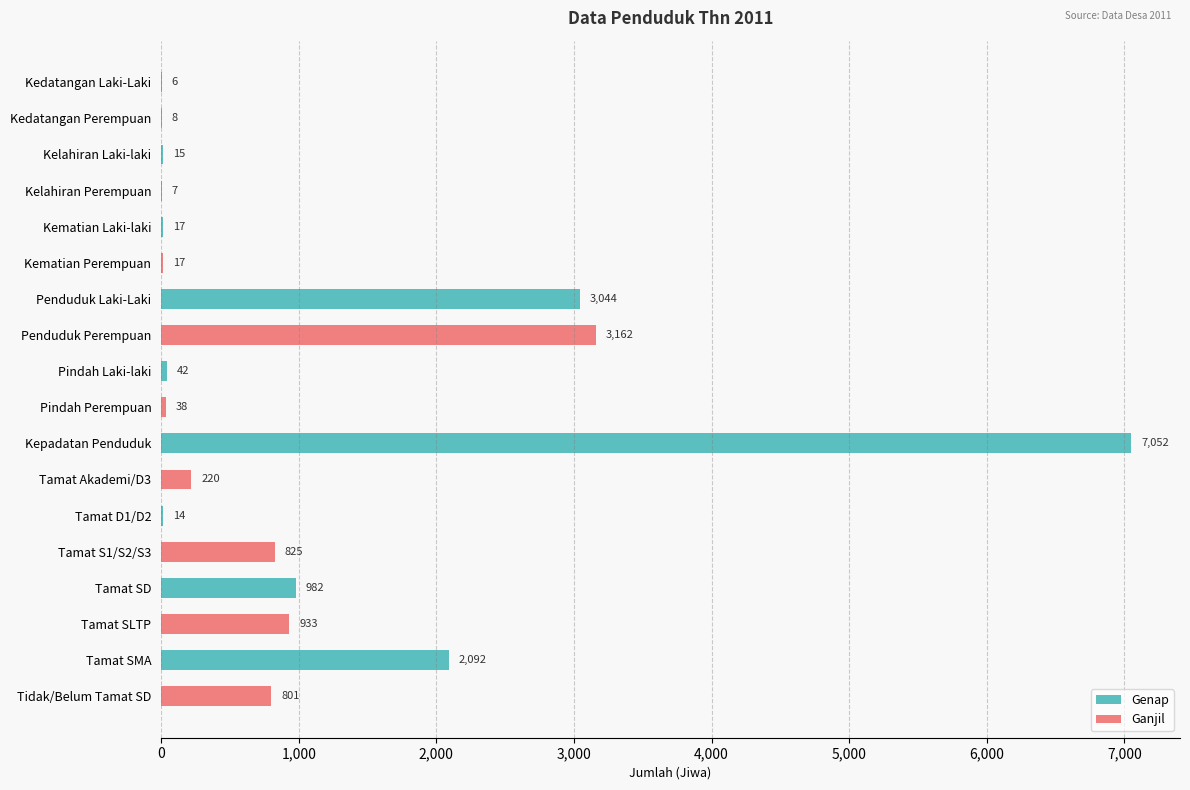

Reading top to bottom, what are all the values shown in this chart?

Kedatangan Laki-Laki=6	Kedatangan Perempuan=8	Kelahiran Laki-laki=15	Kelahiran Perempuan=7	Kematian Laki-laki=17	Kematian Perempuan=17	Penduduk Laki-Laki=3044	Penduduk Perempuan=3162	Pindah Laki-laki=42	Pindah Perempuan=38	Kepadatan Penduduk=7052	Tamat Akademi/D3=220	Tamat D1/D2=14	Tamat S1/S2/S3=825	Tamat SD=982	Tamat SLTP=933	Tamat SMA=2092	Tidak/Belum Tamat SD=801